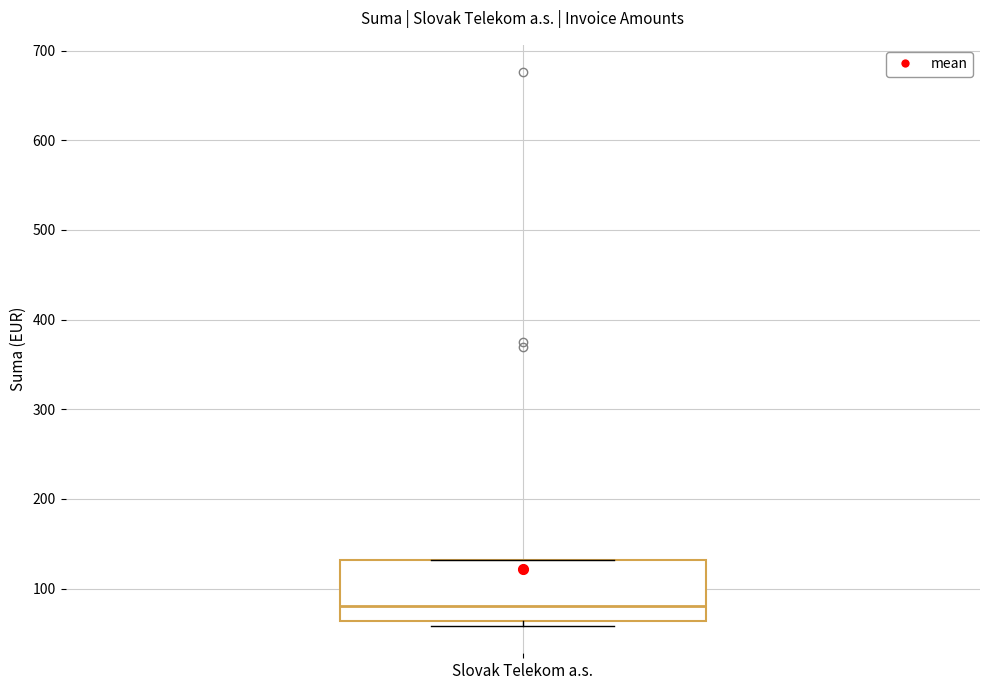

Read this box plot against the y-axis: the position of the median line, the range covered by the box, and the ends of both whiskers. The values are not printed on the chart, so give them approximately, as read against the axis.

median 80, box 60 to 130, whiskers 60 (just below the box's lower edge) to 130